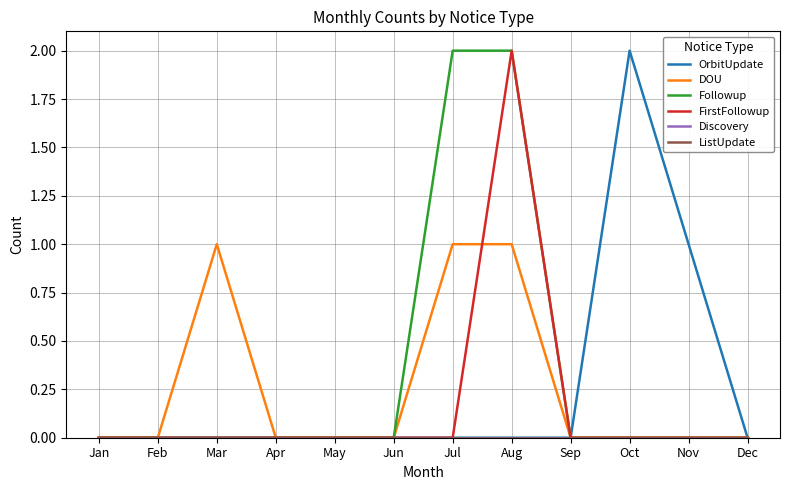

Is this an area chart (filled region under the line)?

No